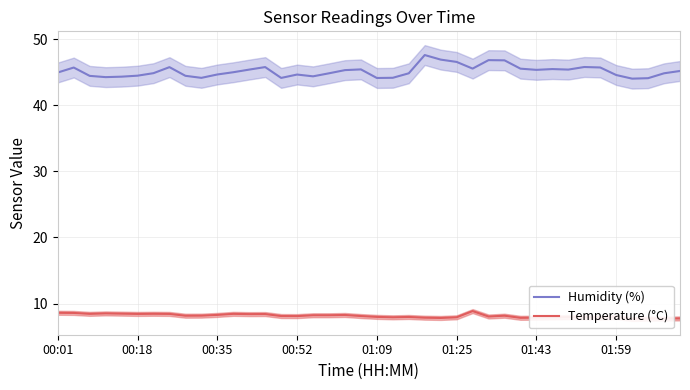

What position from the right is 12?

28